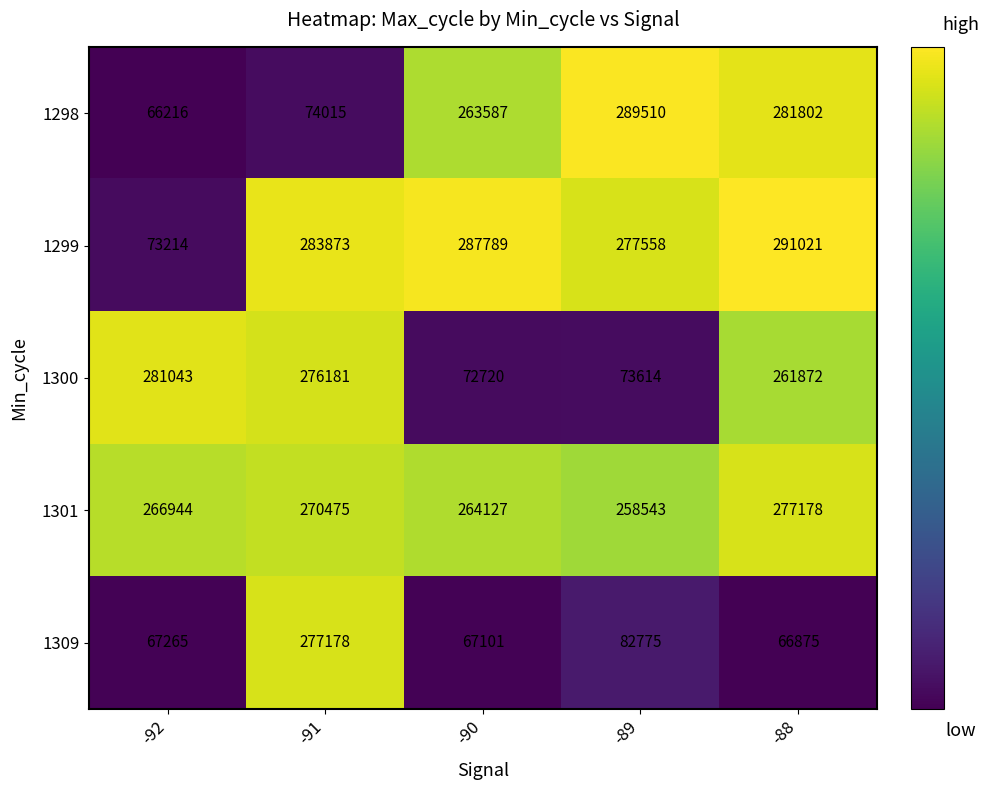

Rank the categories by 1300 value from highest to lowest.

-92, -91, -88, -89, -90